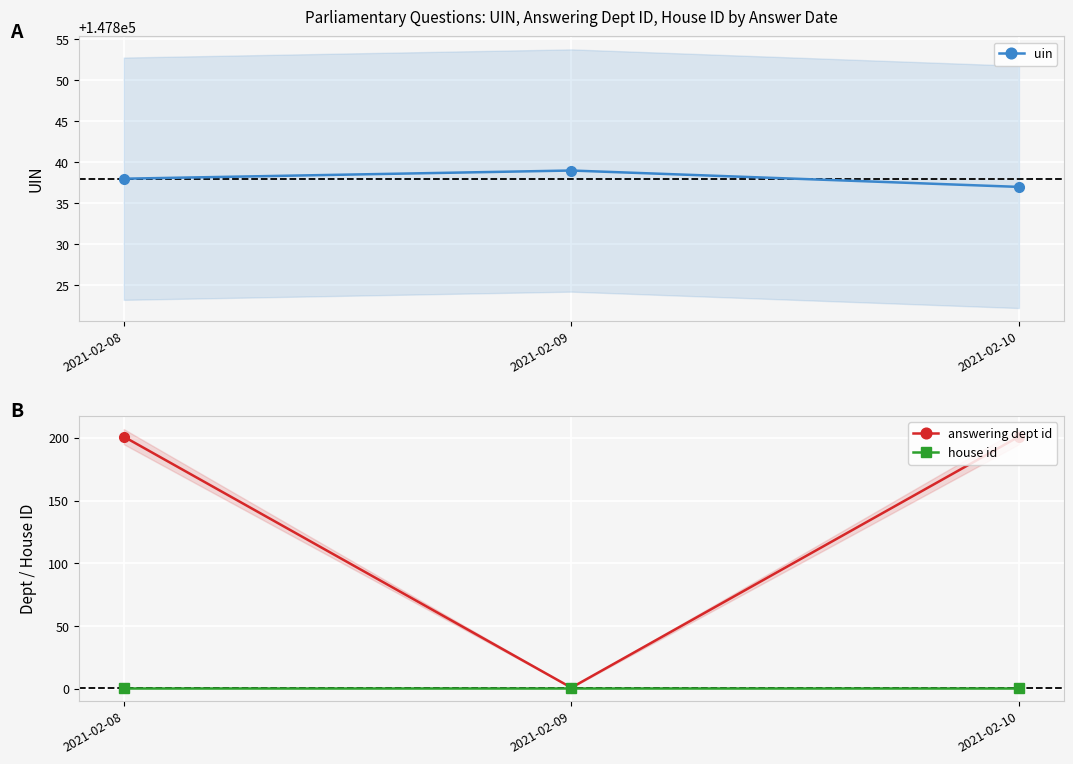

What is the total value across all series at 2021-02-10?

148039